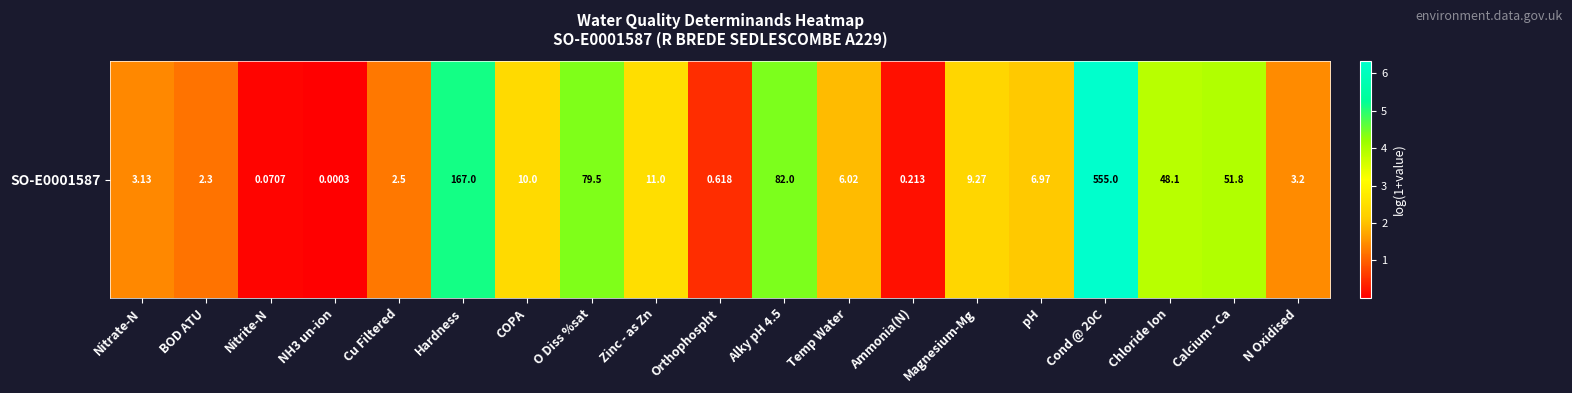

Which category has the lowest value across all series?

NH3 un-ion